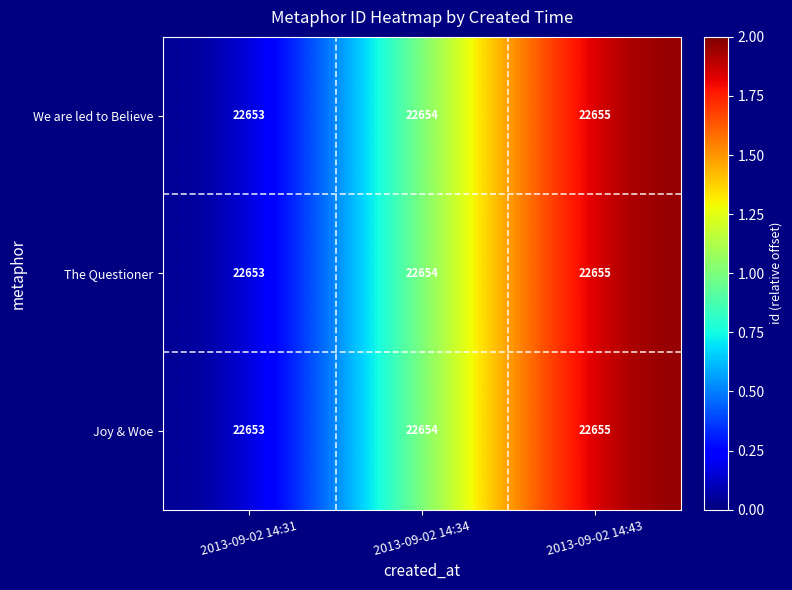

What value does the Joy & Woe series have at 2013-09-02 14:31?

22653